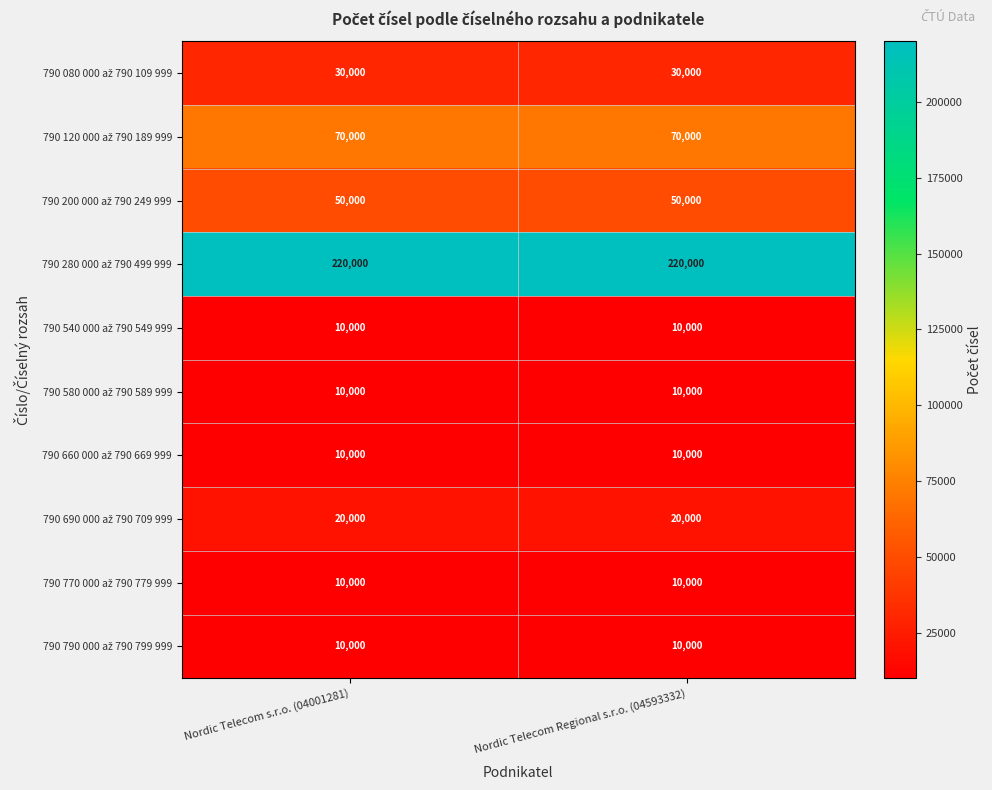

What is the greatest value displayed?

220000